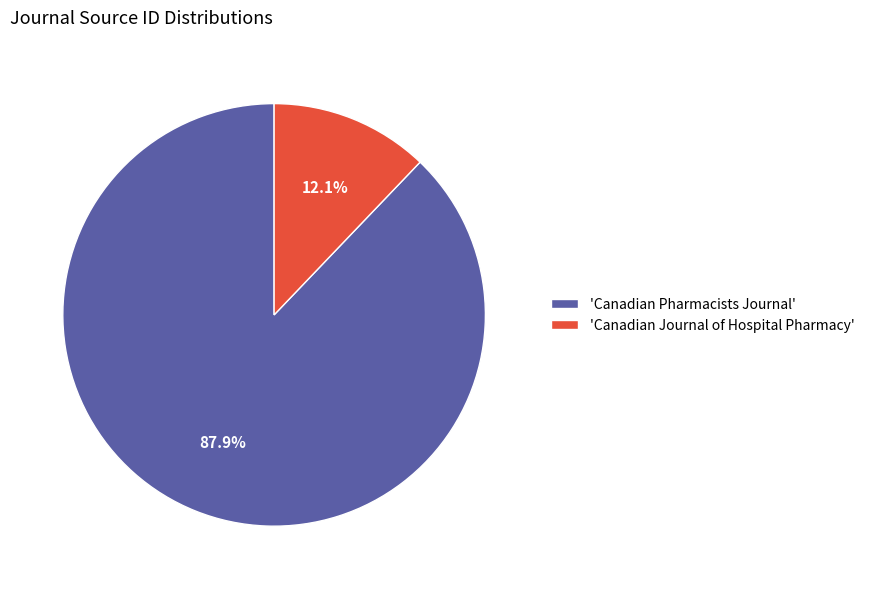

Which slice is the largest?

'Canadian Pharmacists Journal'